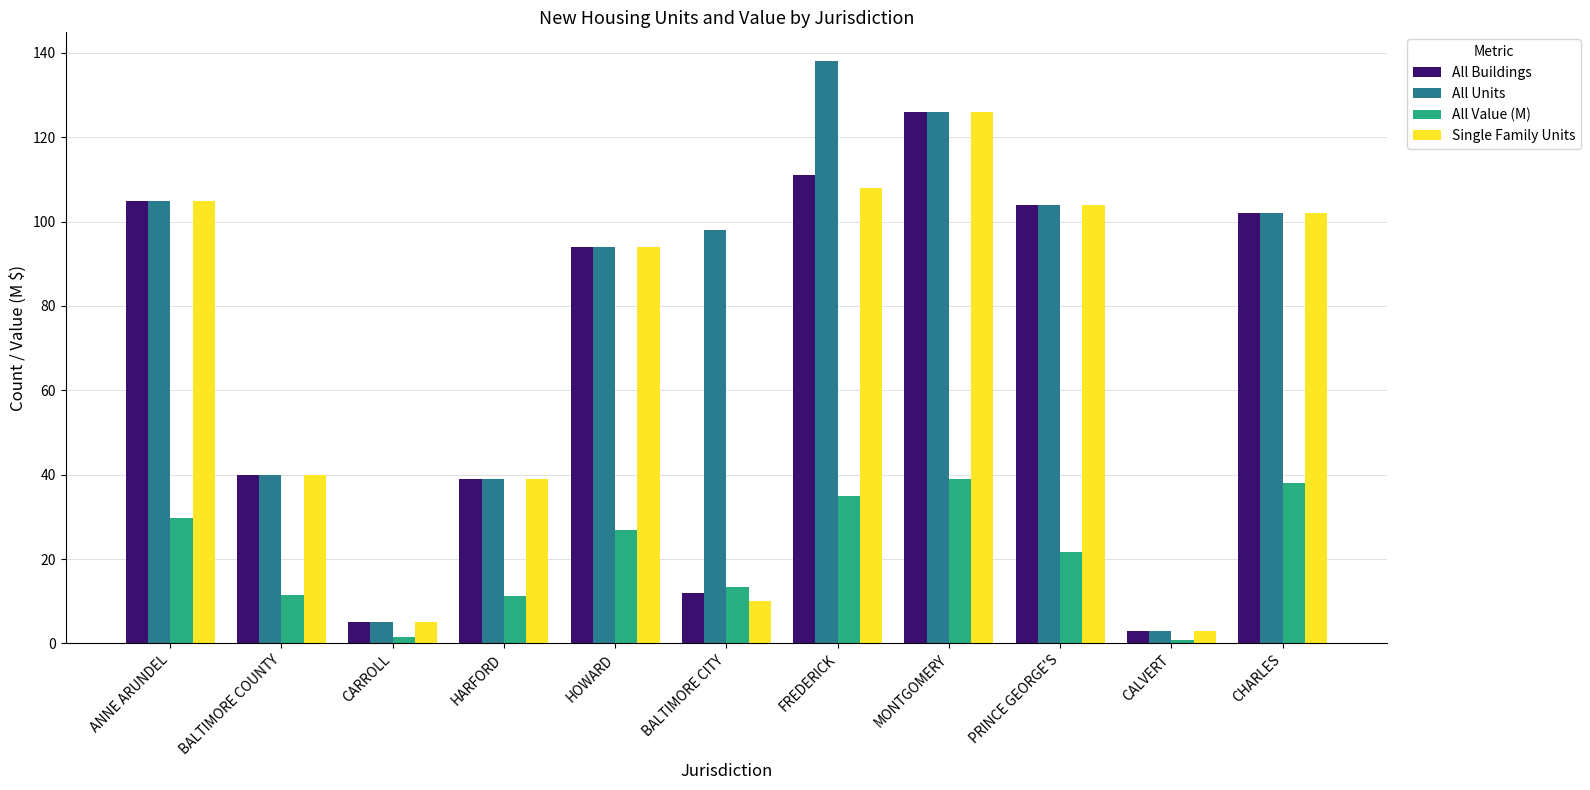

What is the difference between the All Buildings values at CARROLL and FREDERICK?

106.0